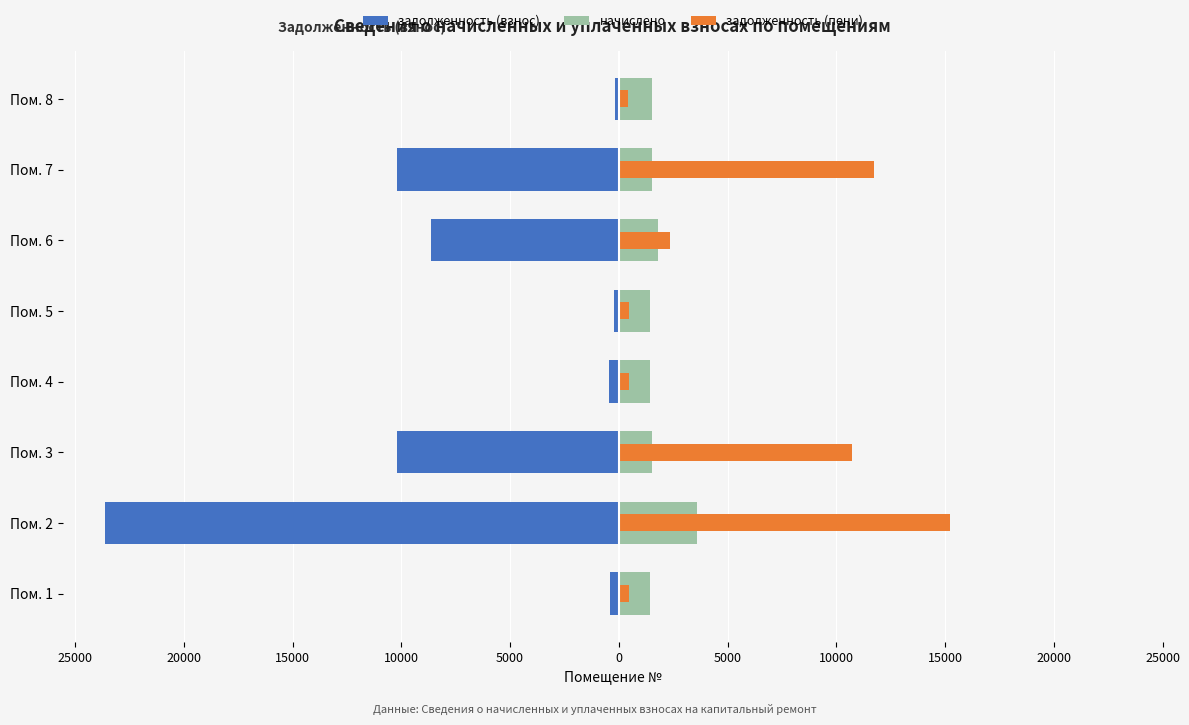

How many groups of bars are there?

8